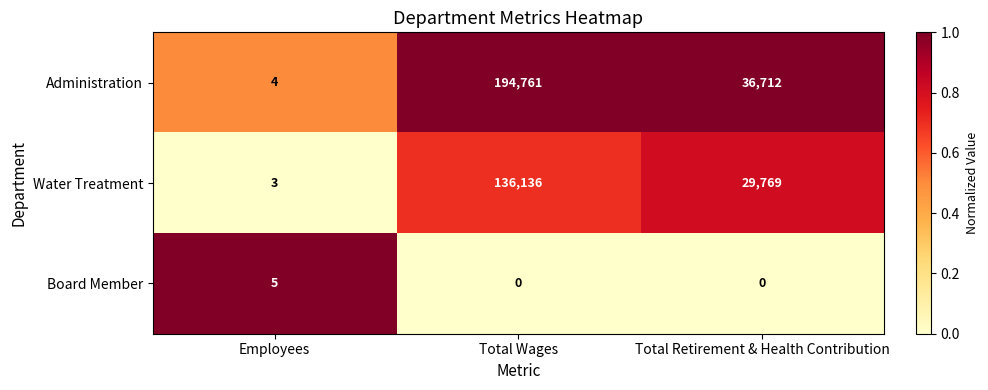

What is the total value across all series at Total Retirement & Health Contribution?

66481